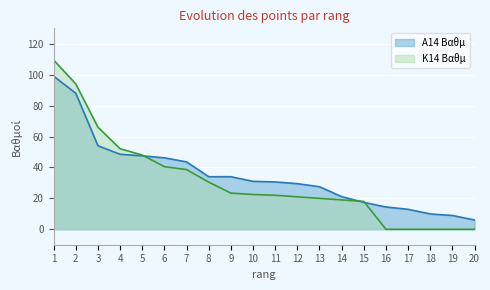

Is it true that Κ14 Βαθμ equals 48.0 at 5?

True